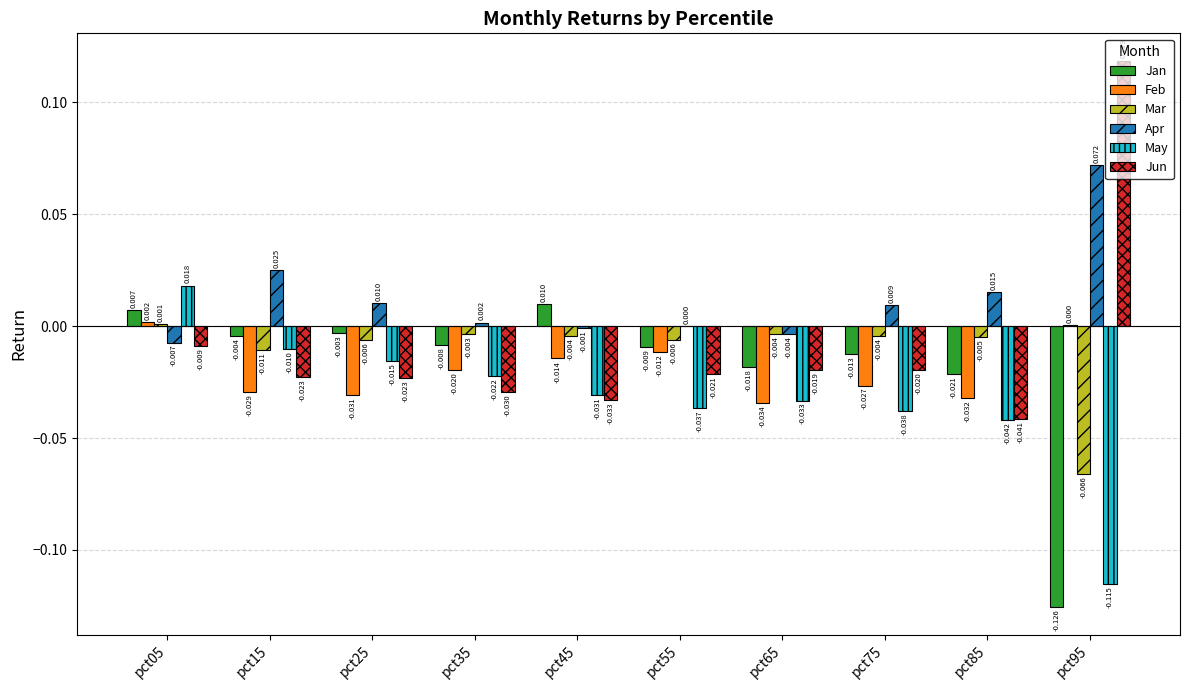

The value of Apr at pct15 is 0.0. True or false?

True